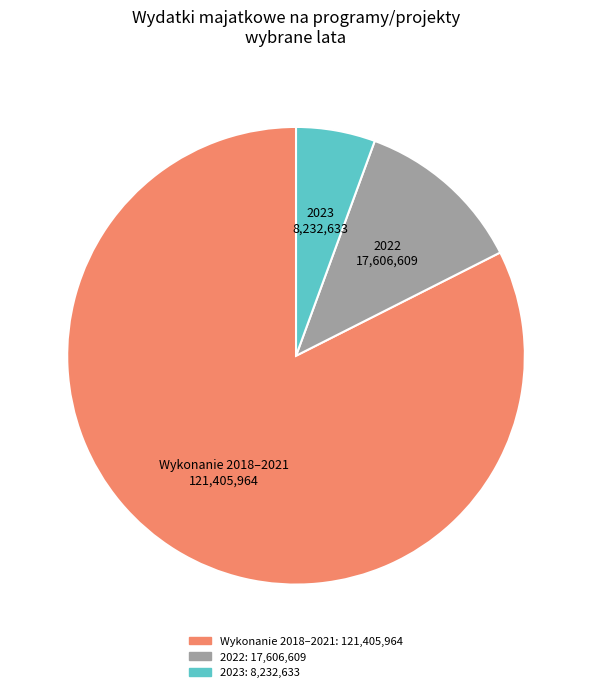

Which category has the biggest portion of the pie?

Wykonanie 2018–2021